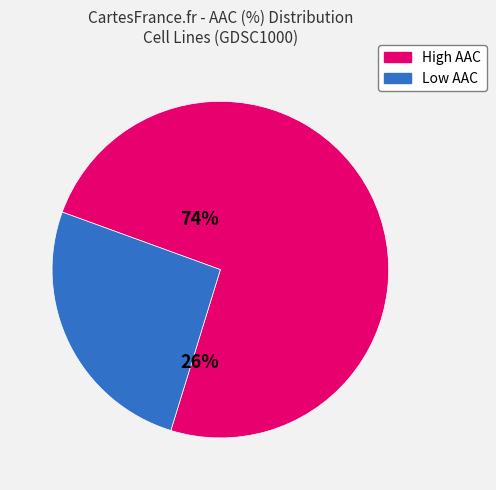

Is there any slice that represents more than half of the pie?

Yes